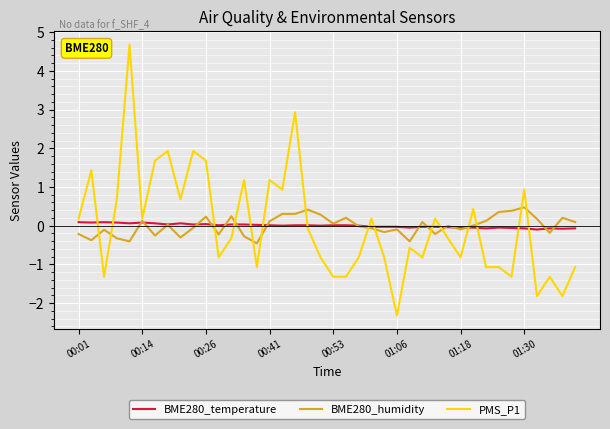

Which series has the widest spread of values?

PMS_P1